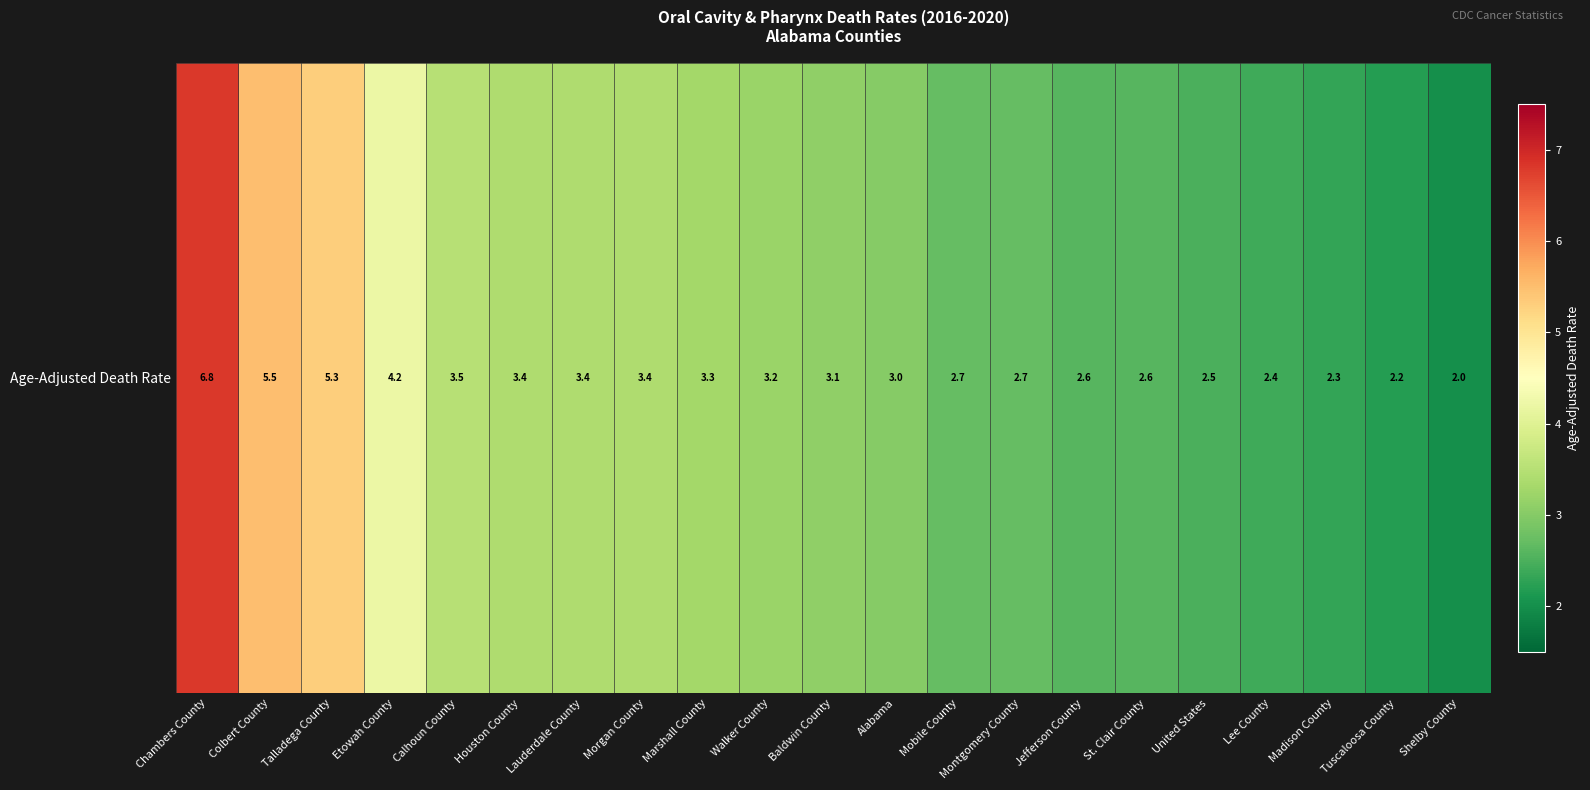

Rank the categories by value from highest to lowest.

Chambers County, Colbert County, Talladega County, Etowah County, Calhoun County, Houston County, Lauderdale County, Morgan County, Marshall County, Walker County, Baldwin County, Alabama, Mobile County, Montgomery County, Jefferson County, St. Clair County, United States, Lee County, Madison County, Tuscaloosa County, Shelby County